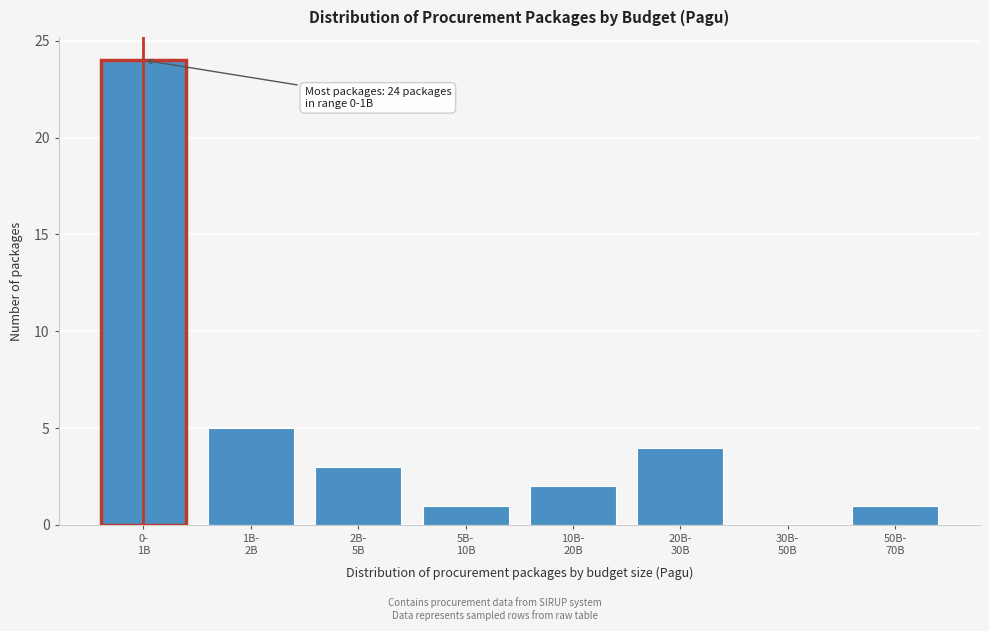

What is the maximum value shown in the chart?

24